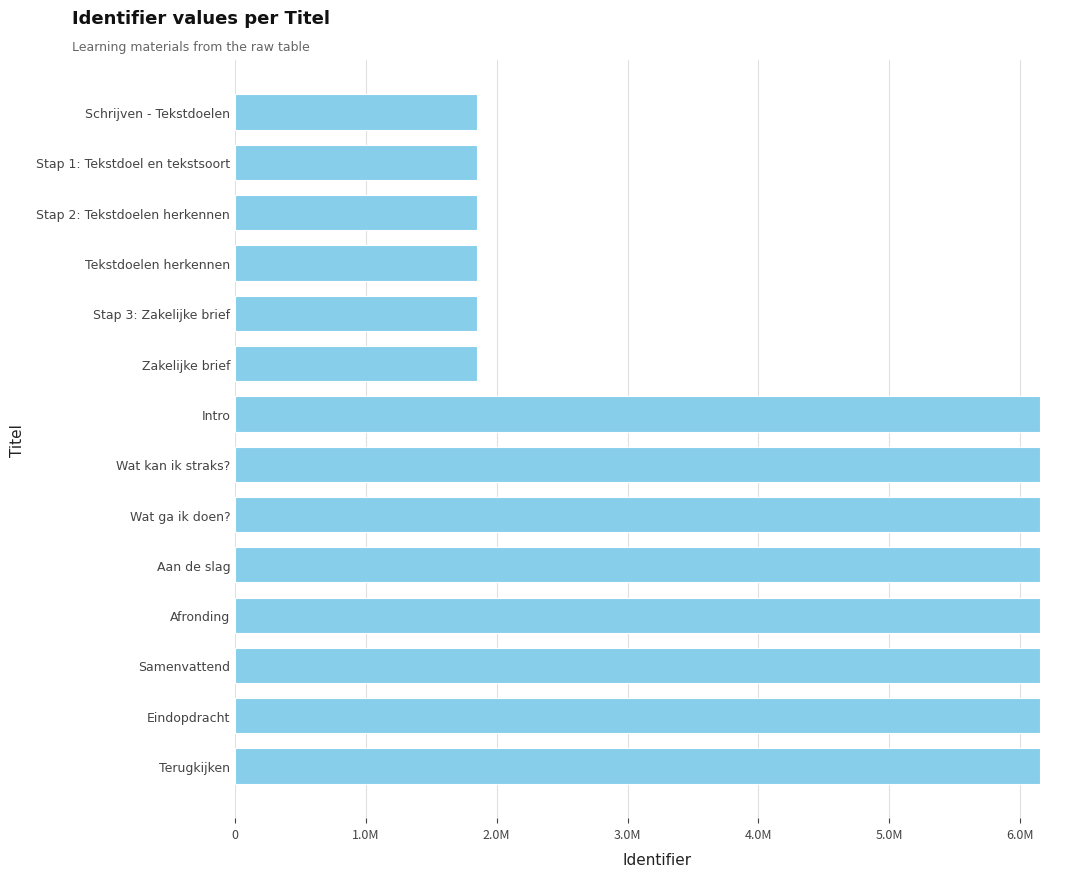

Does the chart contain any negative values?

No